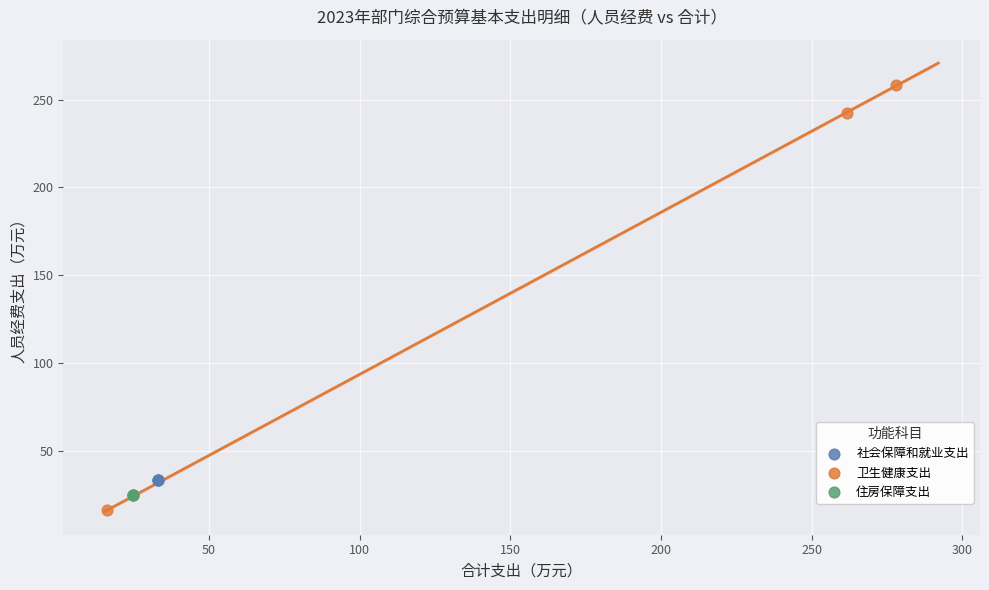

Which series contains the highest Y value?

卫生健康支出